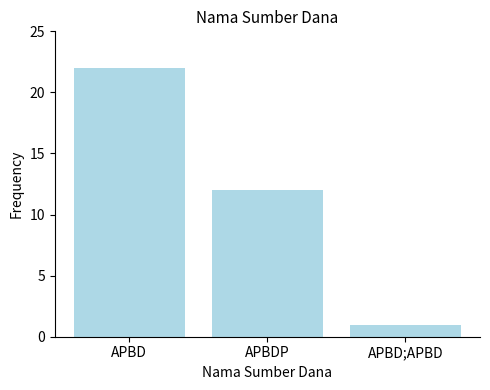

The chart shows a value of 34 at APBD. True or false?

False